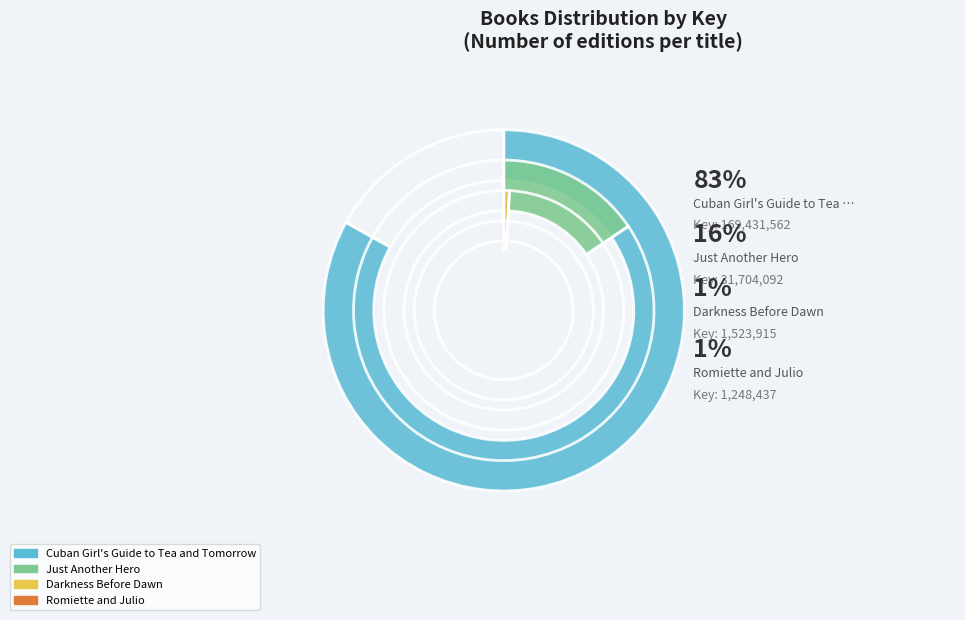

What percentage is the Romiette and Julio slice, to the nearest percent?

1%